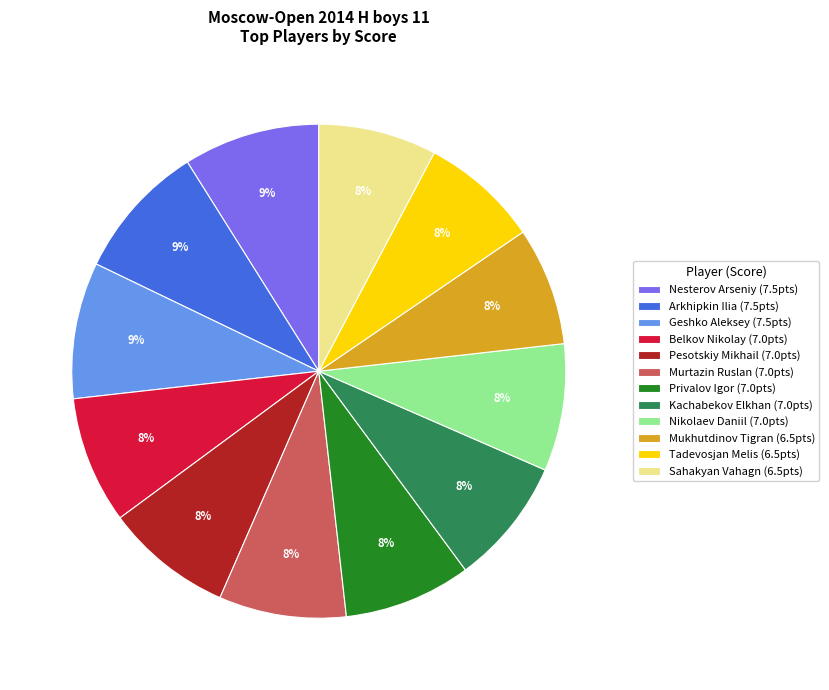

Is the sum of Privalov Igor and Tadevosjan Melis greater than half?

No